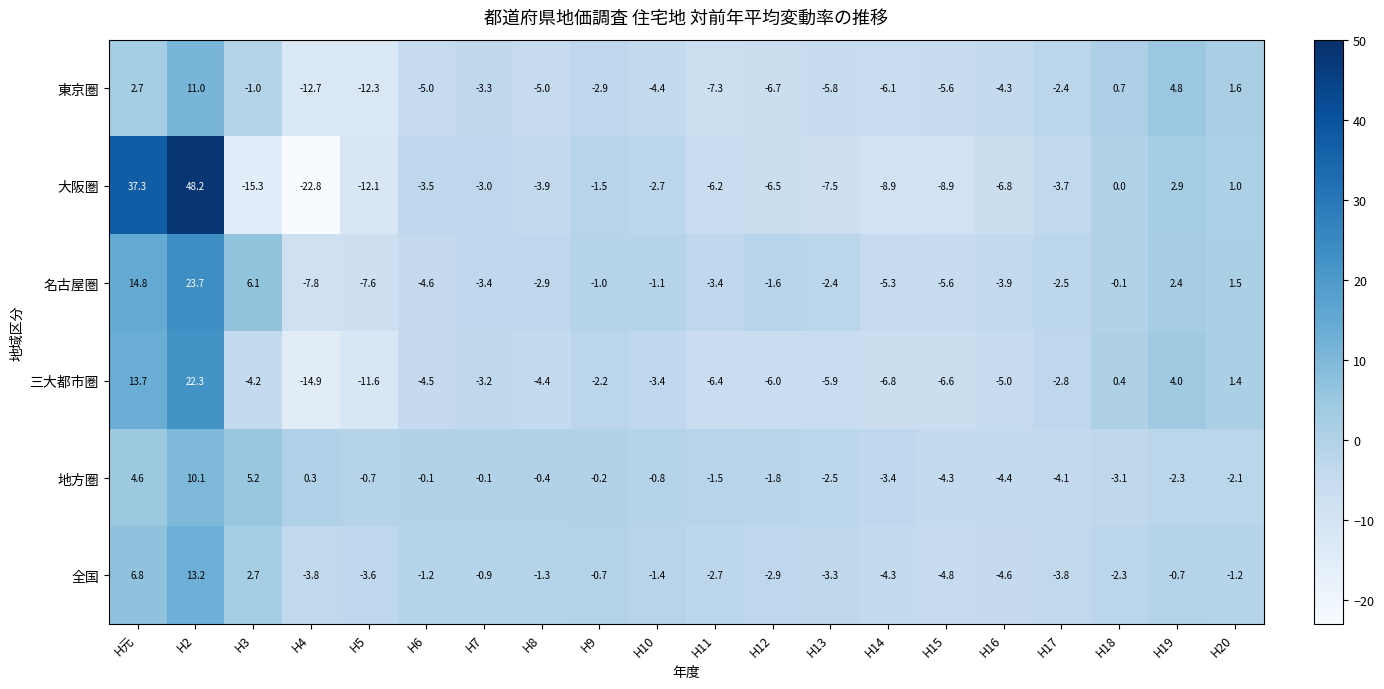

At which category does the chart reach its minimum across all series?

H4